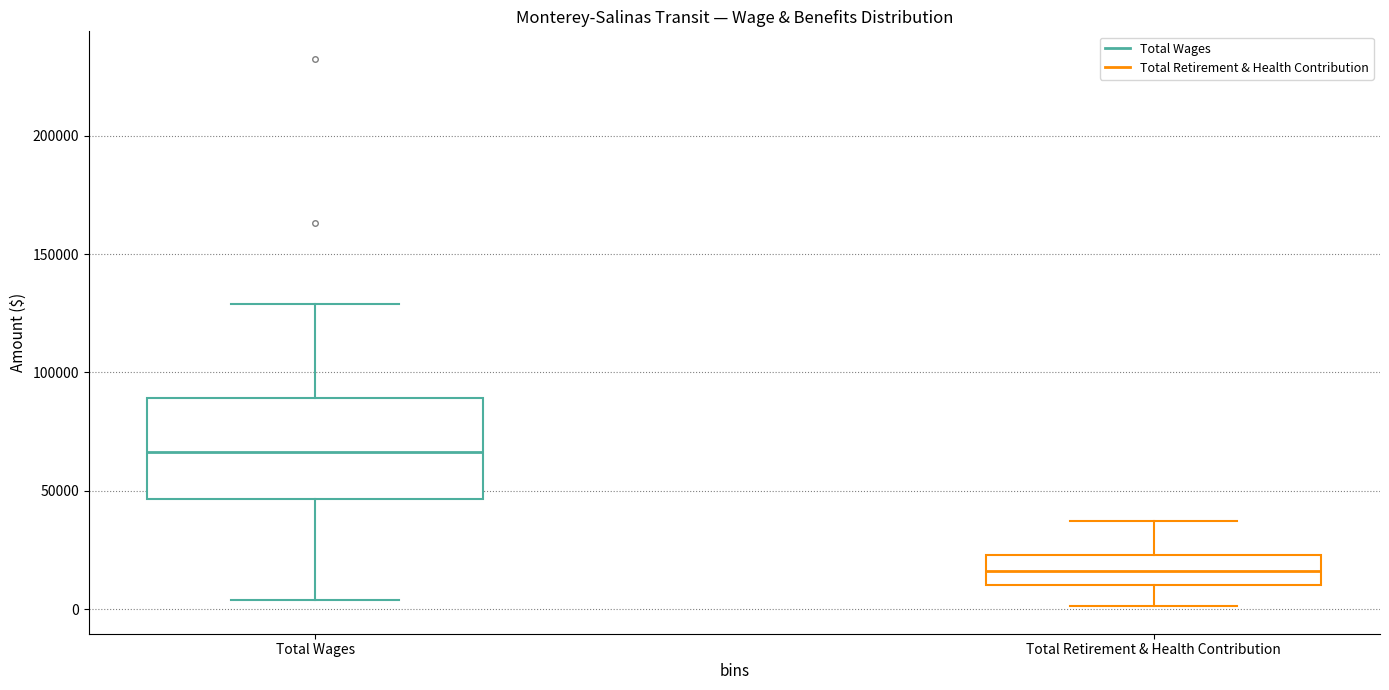

Reading left to right, transcribe this box plot: for each box, give where its median line is, the range the box spans, and where its two whiskers end, as read against the y-axis. The values are not printed on the chart, so give them approximately, as read against the axis.

Total Wages: median 65000, box 45000 to 90000, whiskers 5000 to 130000
Total Retirement & Health Contribution: median 15000, box 10000 to 25000, whiskers 0 to 35000